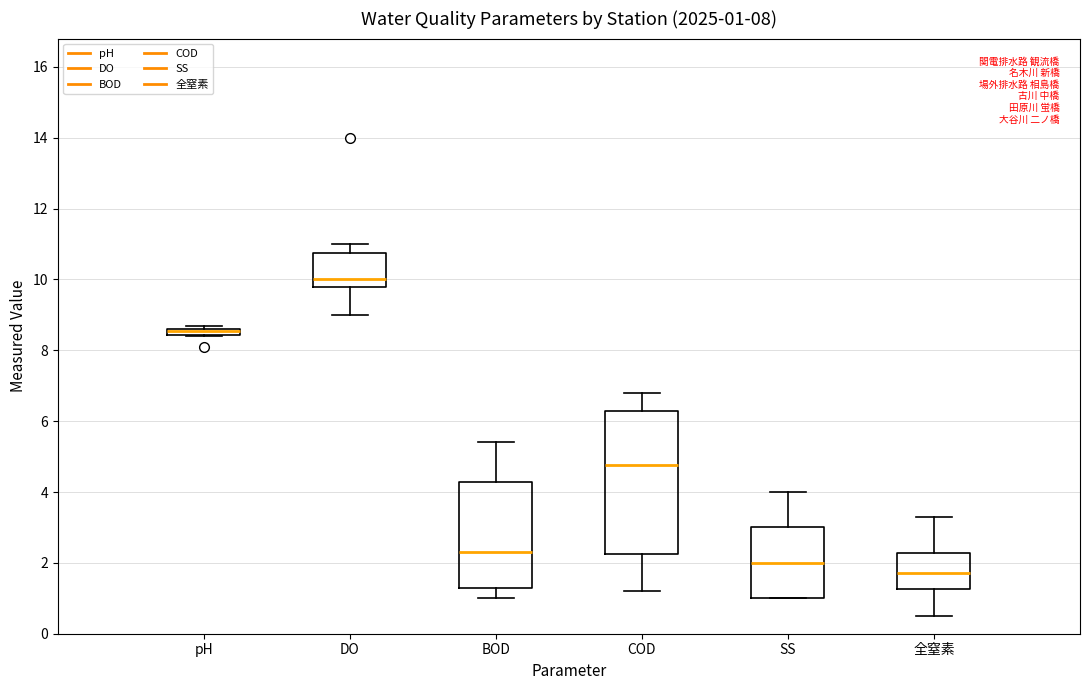

Comparing the boxes themselves (not the whiskers), which one is the tallest?

COD